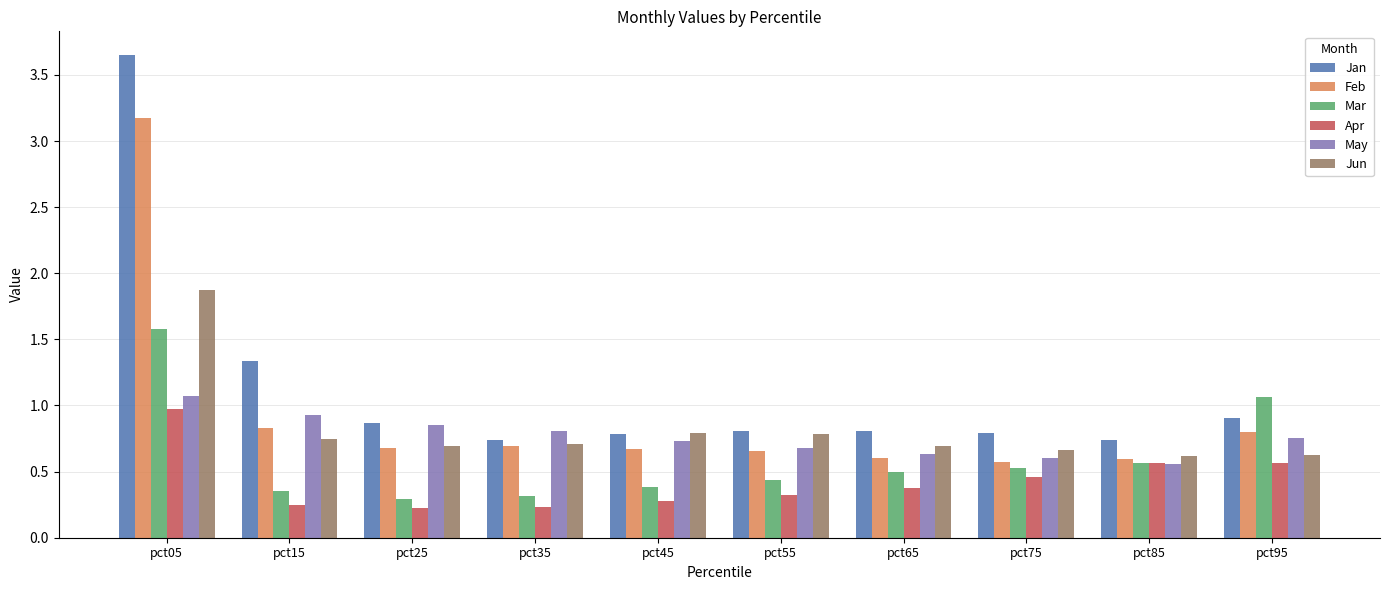

What value does the Mar series have at pct35?

0.3